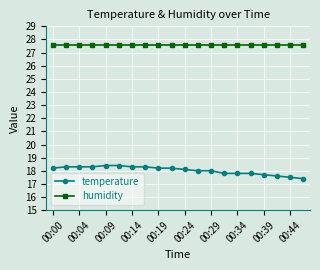

True or false: humidity and temperature cross at least once.

False